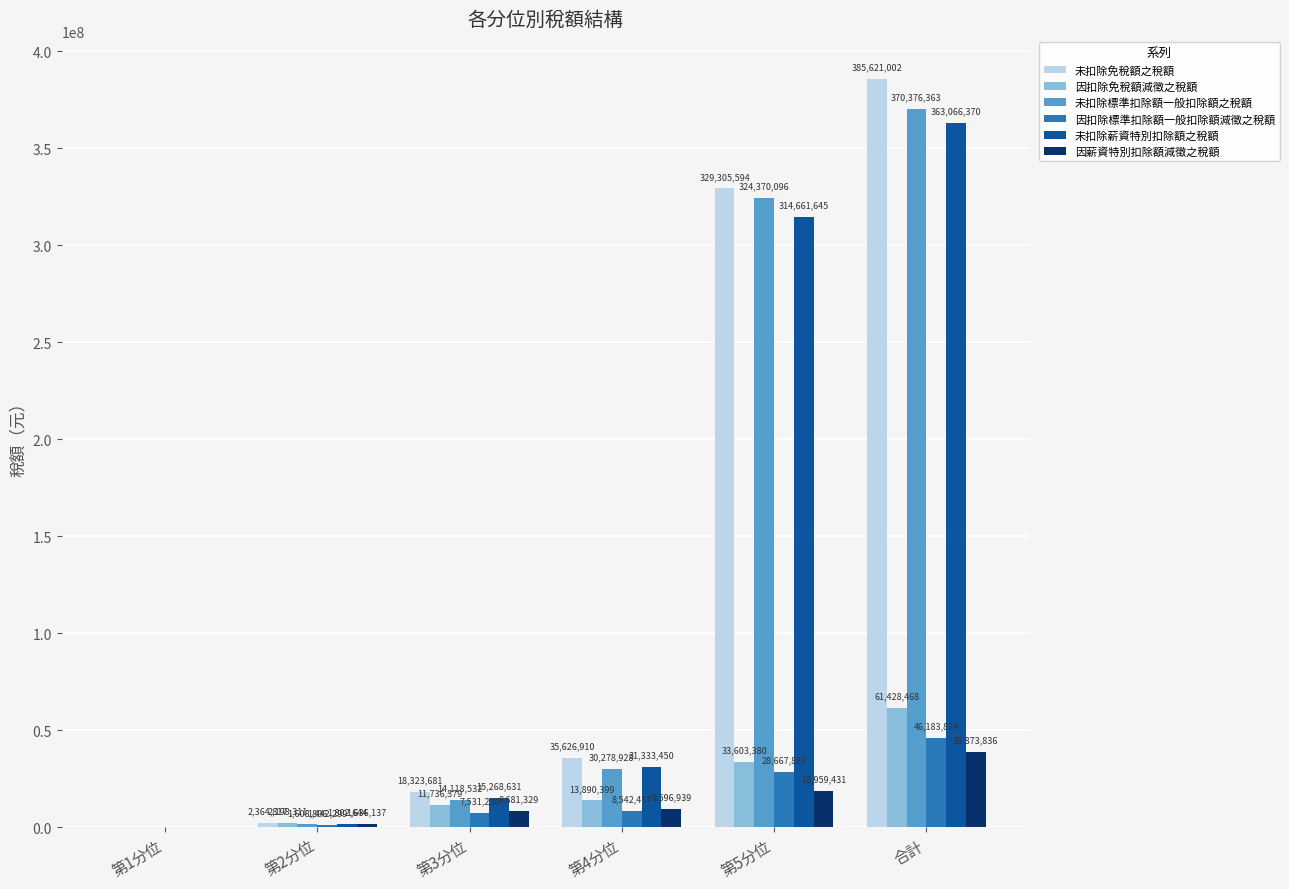

Are the bars grouped side by side (vs. stacked)?

Yes